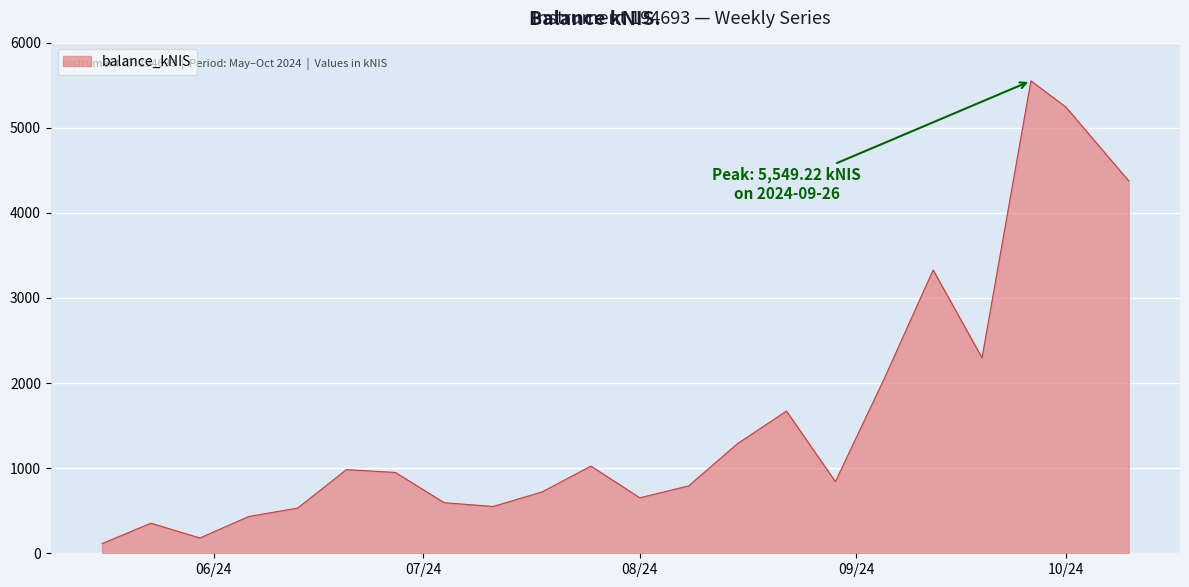

What is the average value?

1568.9